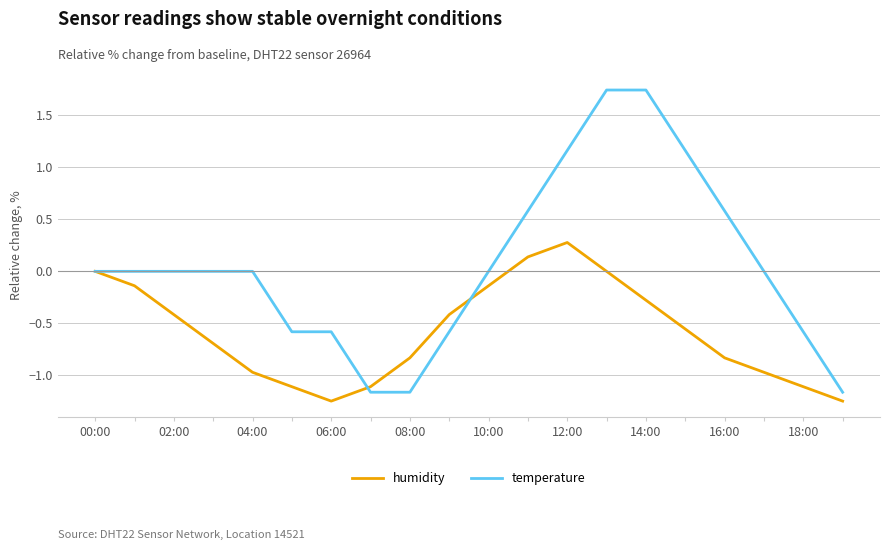

Which series has the largest total across all categories?

temperature